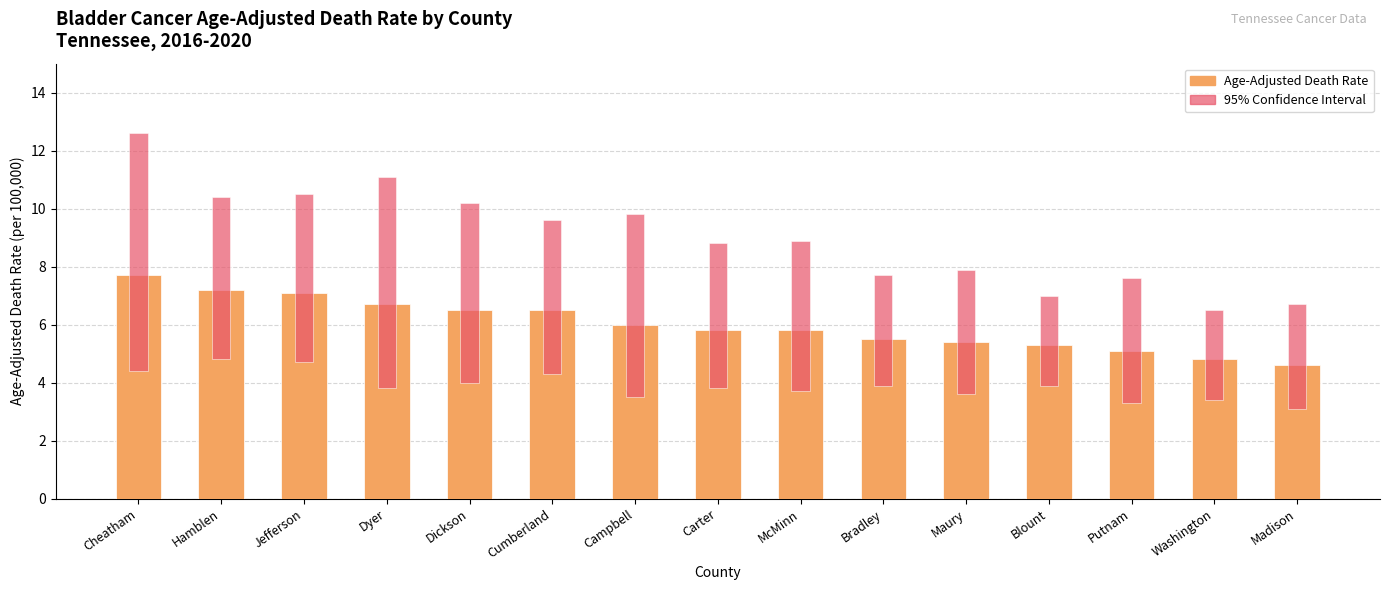

List the series in order of their overall mean, highest first.

Age-Adjusted Death Rate, 95% Confidence Interval